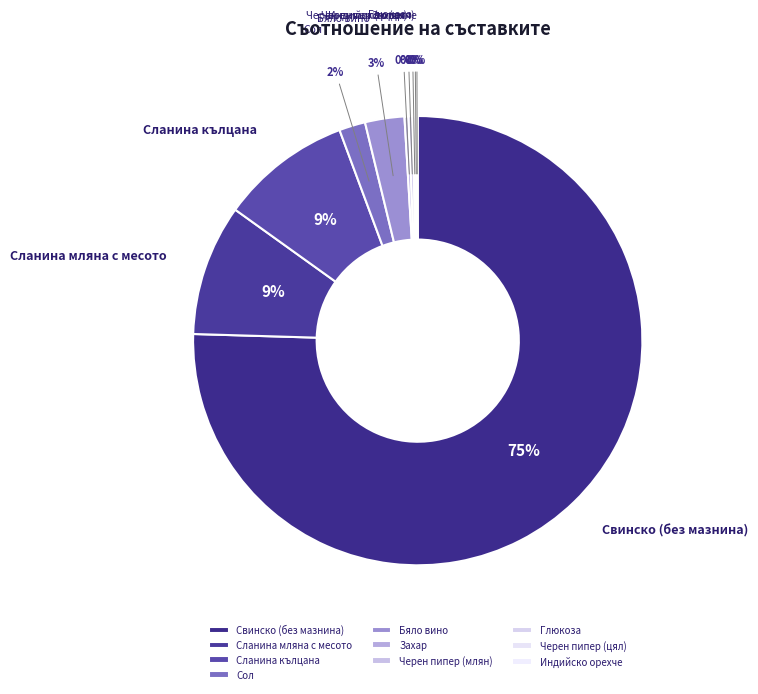

Combined, do Захар and Сланина кълцана account for over 50%?

No